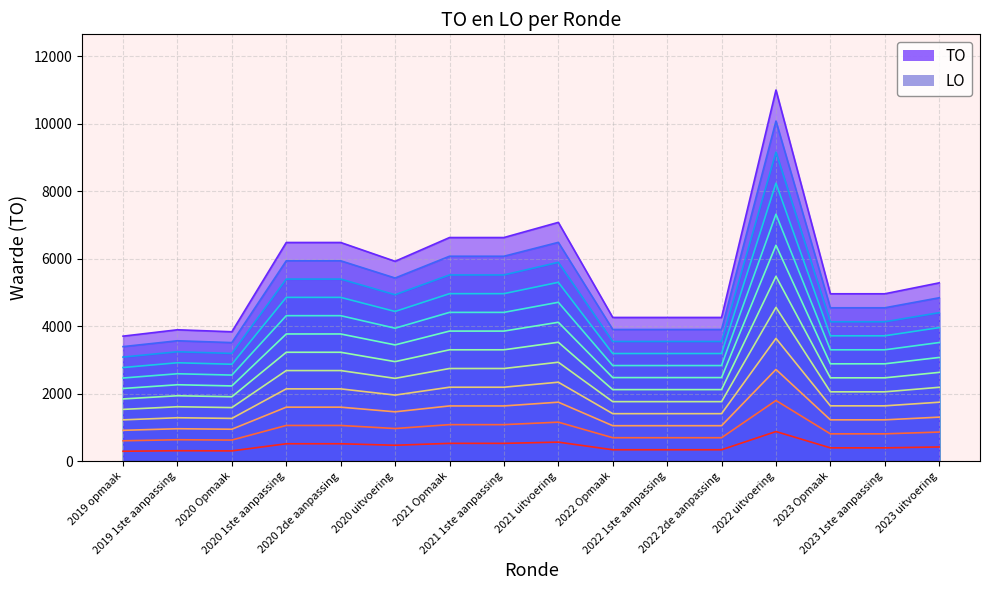

How many data points are less than 422?

8